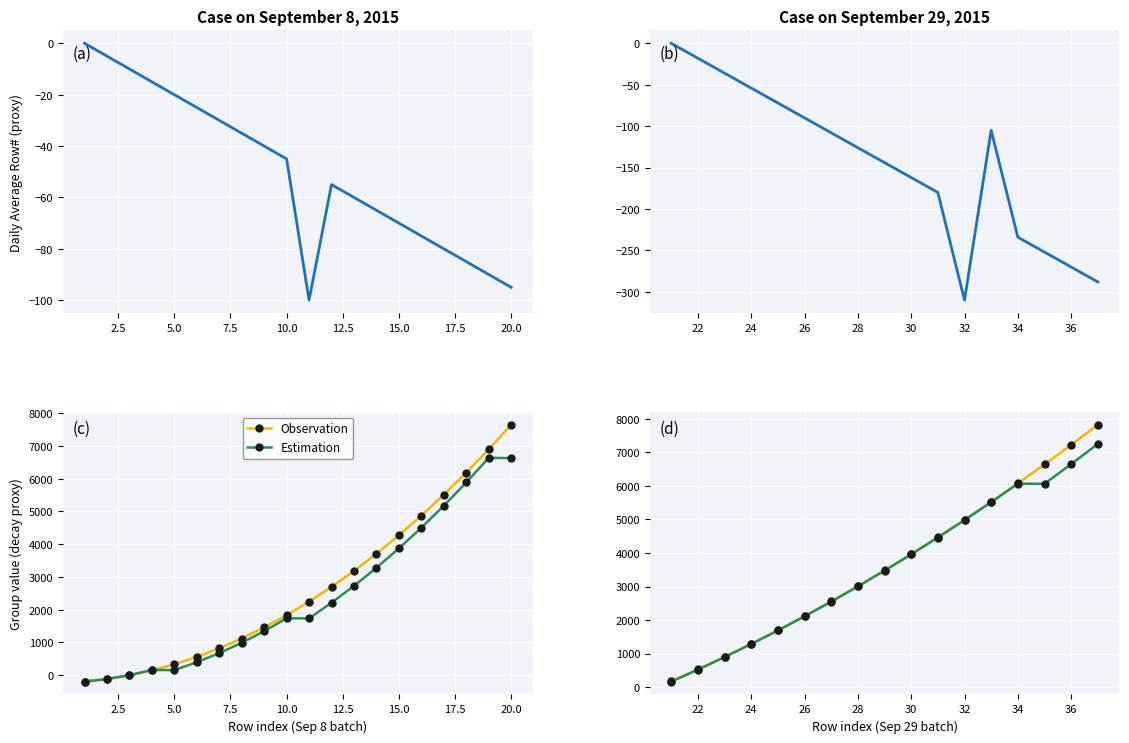

How many categories are shown in the chart?

17